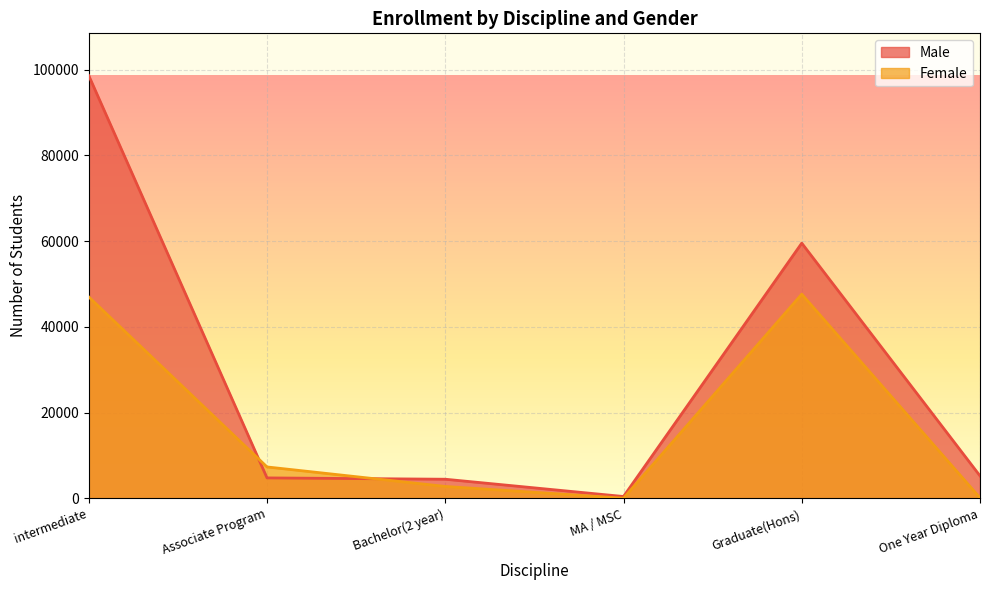

What is the maximum value shown in the chart?

98596